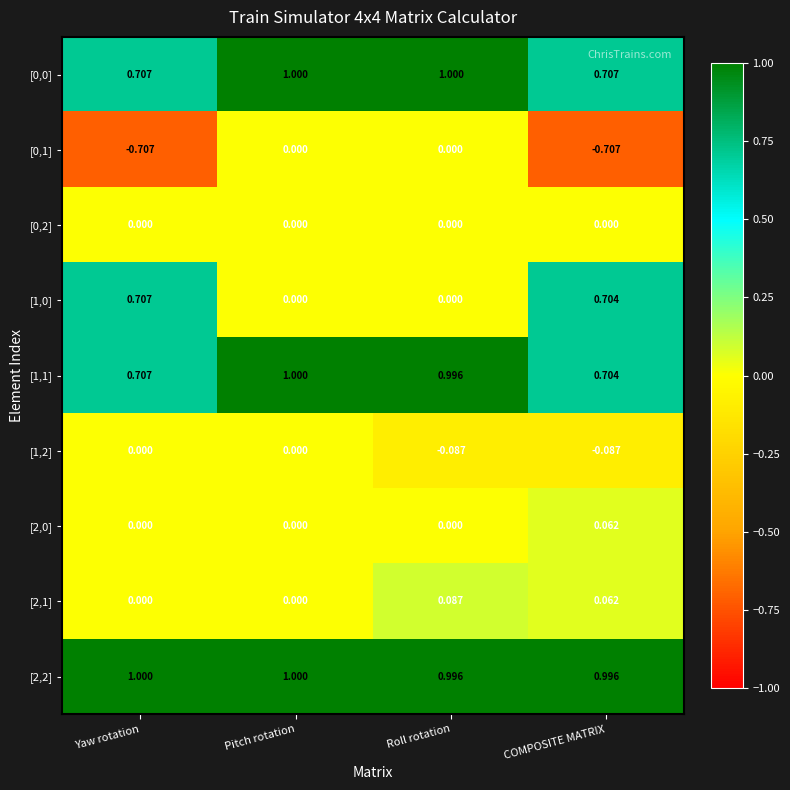

Is the value of [1,2] at COMPOSITE MATRIX greater than the value of [2,2] at Yaw rotation?

No